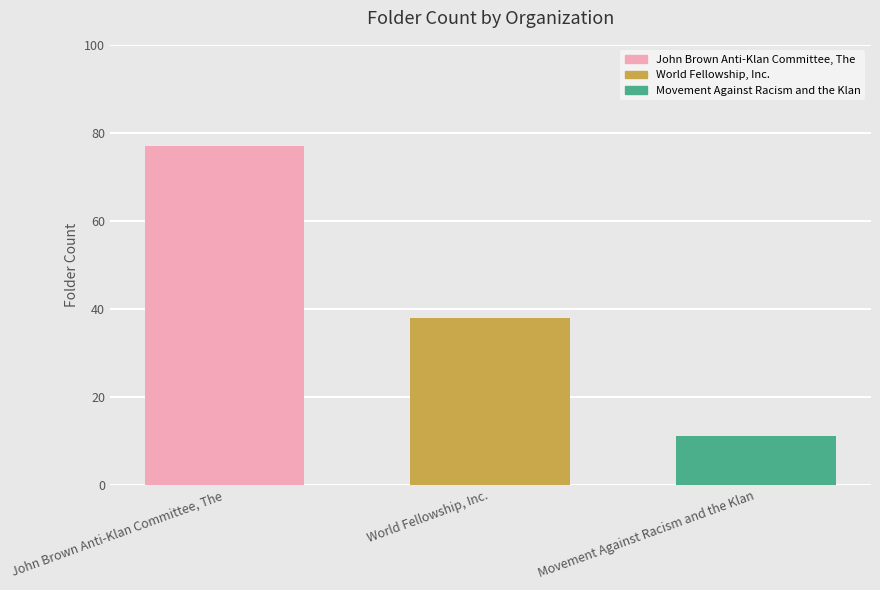

What is the change in value from John Brown Anti-Klan Committee, The to Movement Against Racism and the Klan?

-66